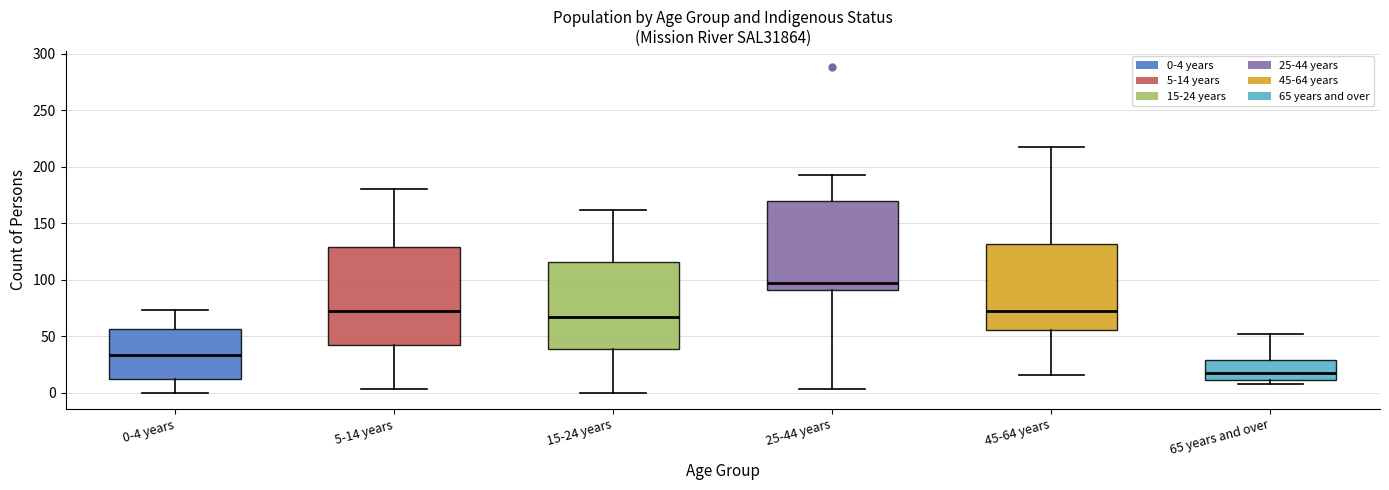

Where is the lower edge of the box for 25-44 years on the y-axis? The values are not printed on the chart, so give them approximately, as read against the axis.

90